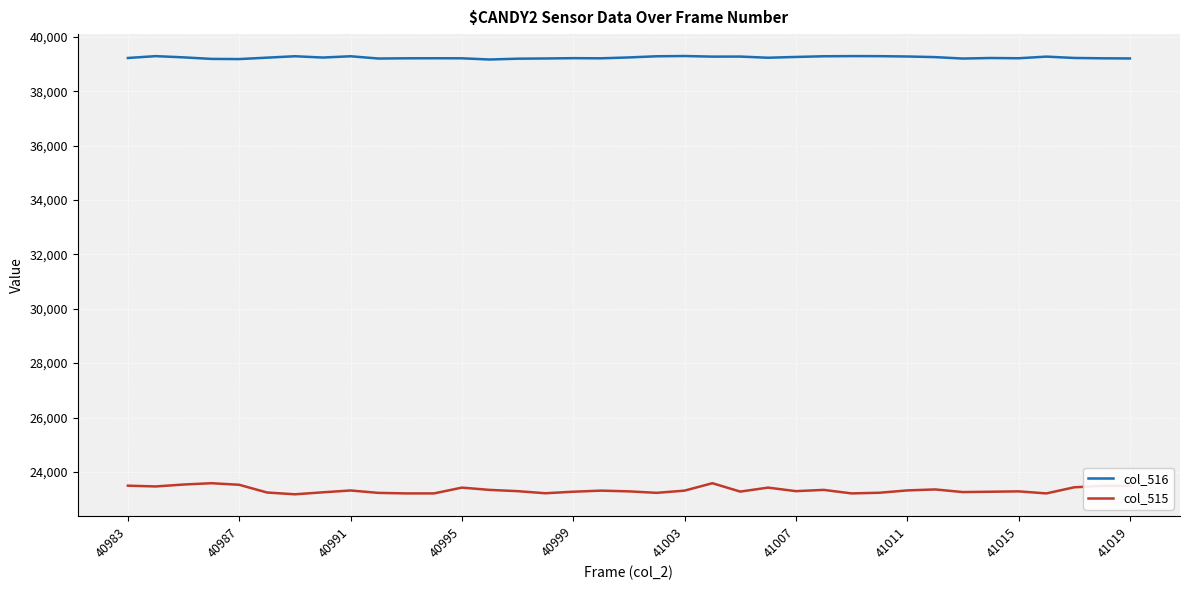

What is the maximum value shown in the chart?

39293